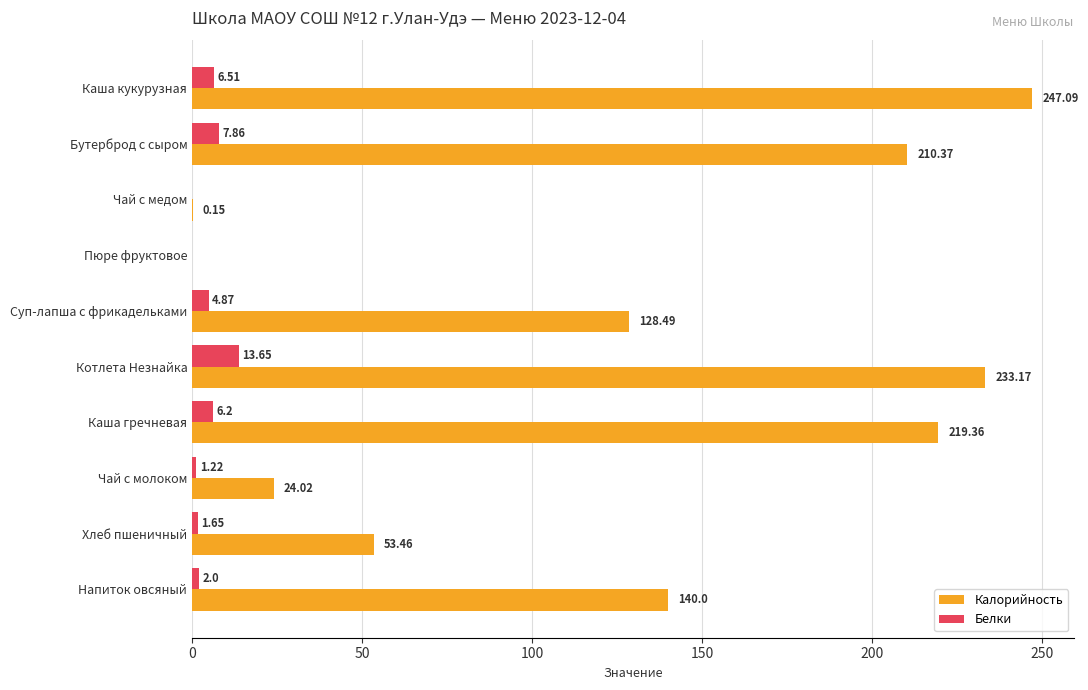

Which series changed the most between Каша гречневая and Хлеб пшеничный?

Калорийность